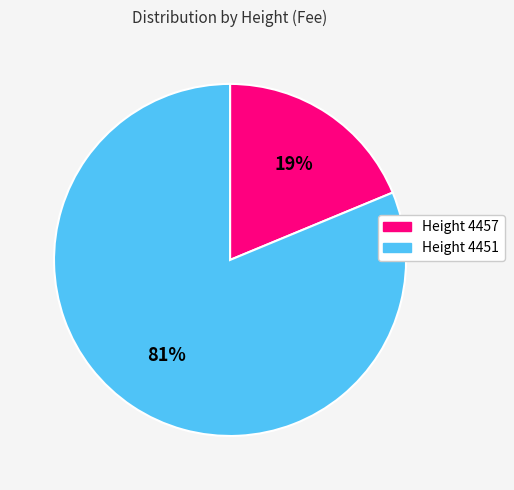

Between Height 4457 and Height 4451, which is larger?

Height 4451